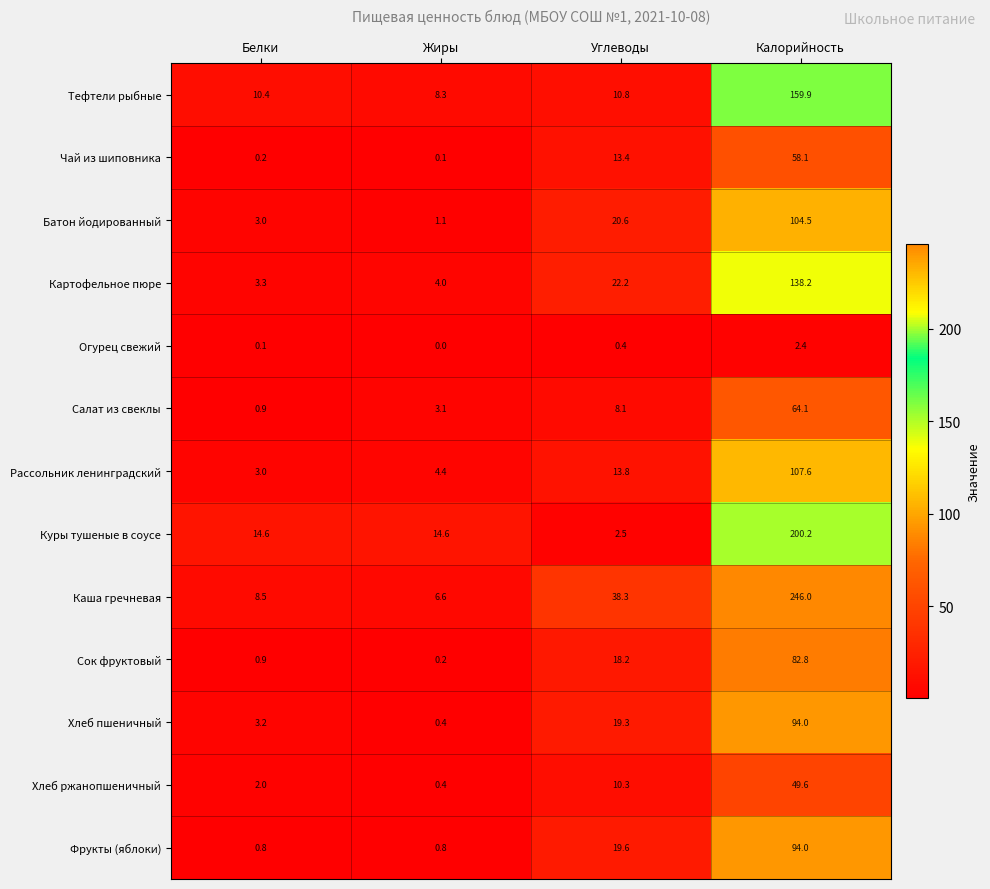

Which series has the largest range (max minus min)?

Каша гречневая